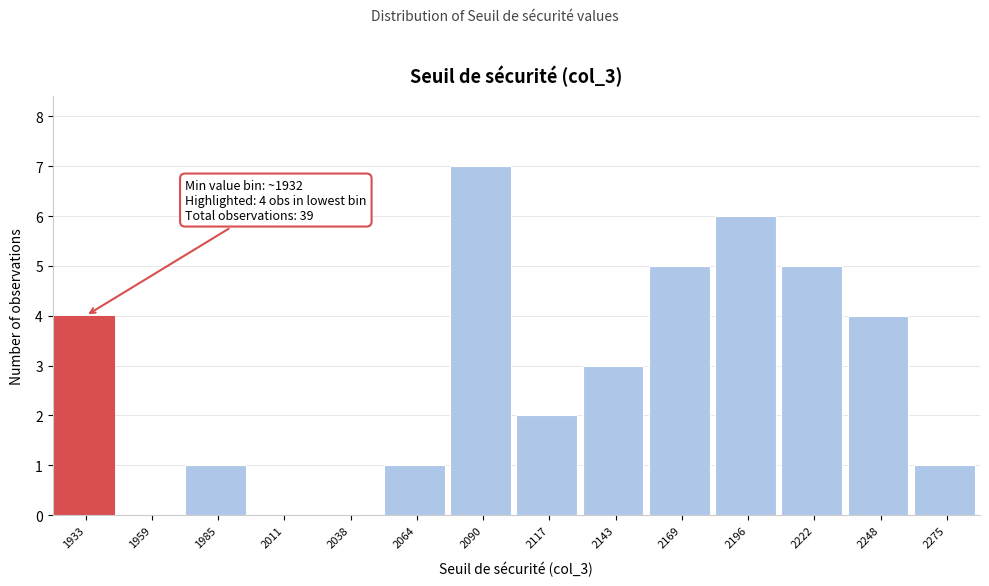

Reading left to right, list all the values displayed in this chart.

1933=4	1959=0	1985=1	2011=0	2038=0	2064=1	2090=7	2117=2	2143=3	2169=5	2196=6	2222=5	2248=4	2275=1